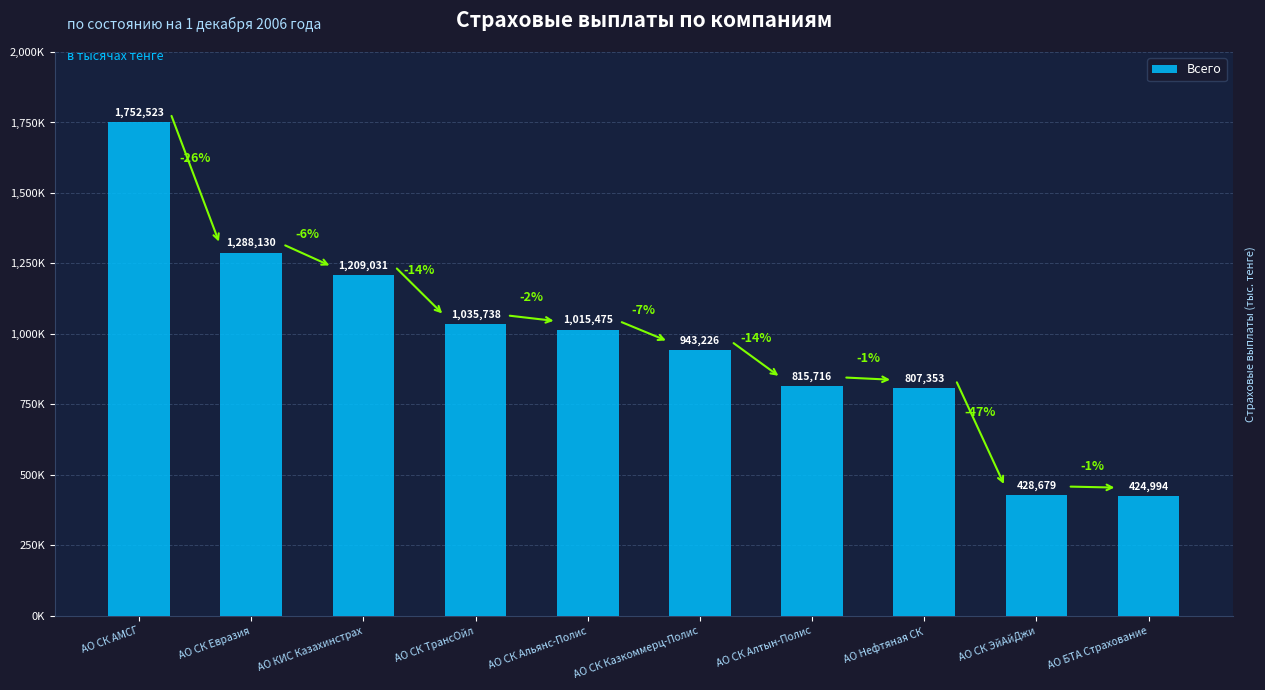

The chart shows a value of 318899 at АО СК Алтын-Полис. True or false?

False